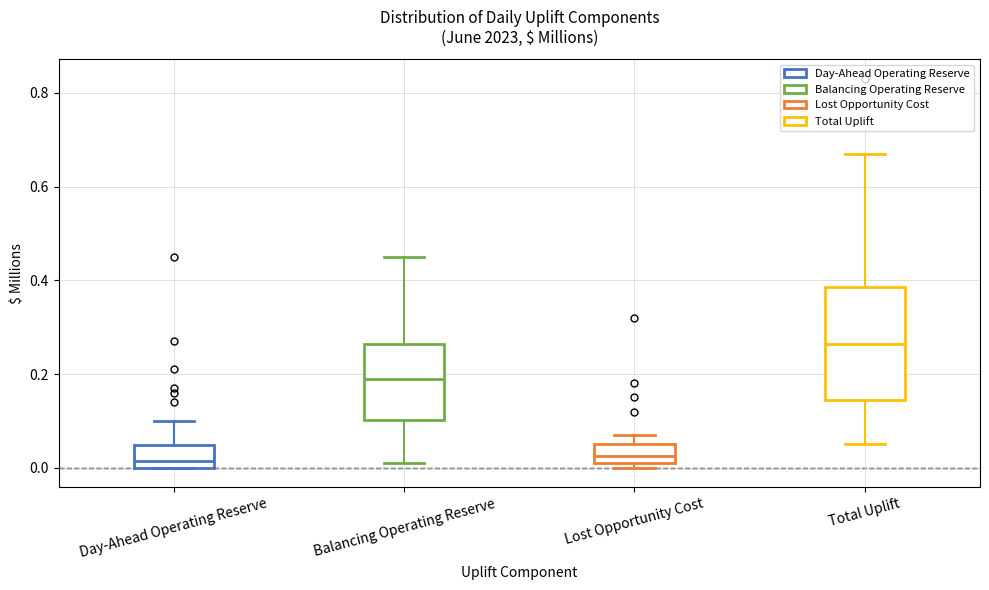

Which box has the highest median line?

Total Uplift